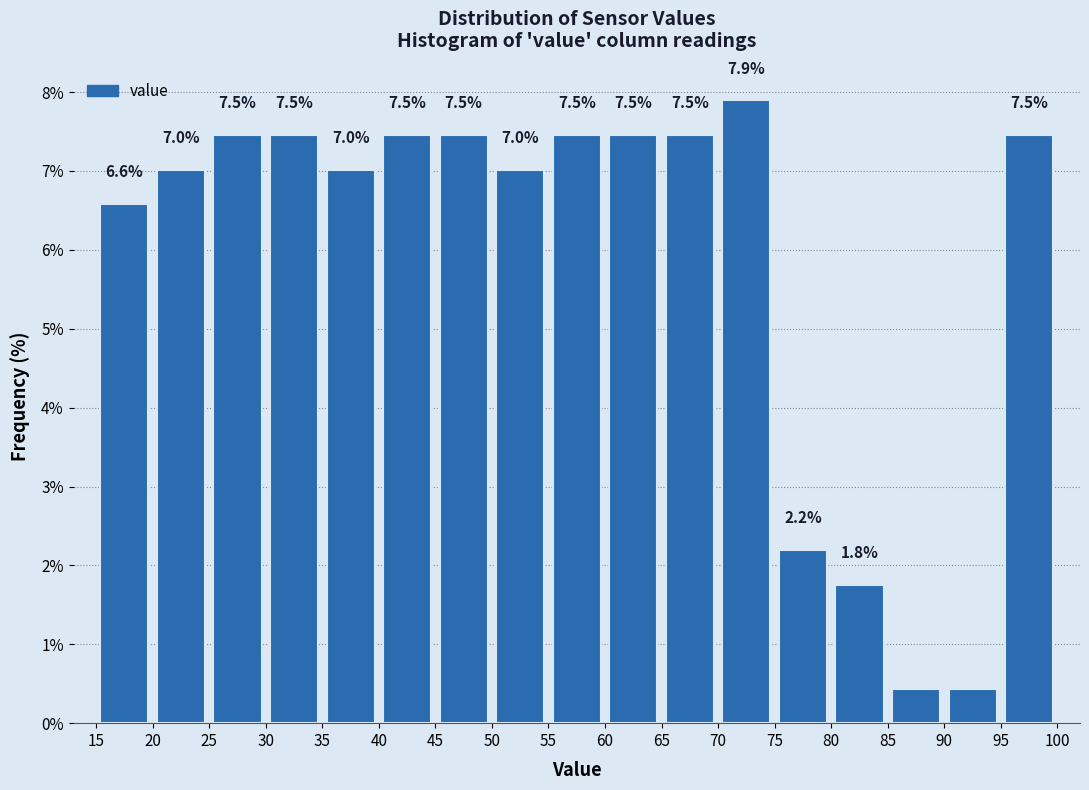

Which range on the x-axis has the tallest bar?

70 to 75